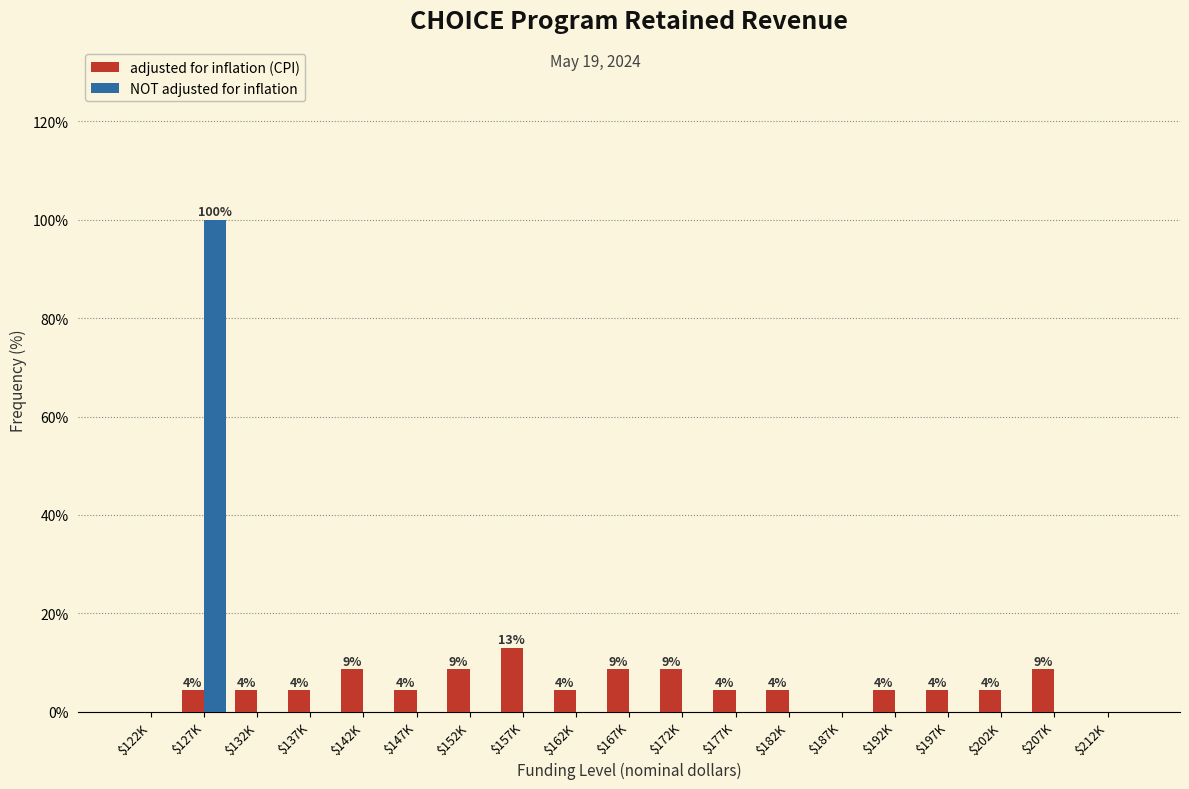

The NOT adjusted for inflation series shows 0.0 at $157K. True or false?

True